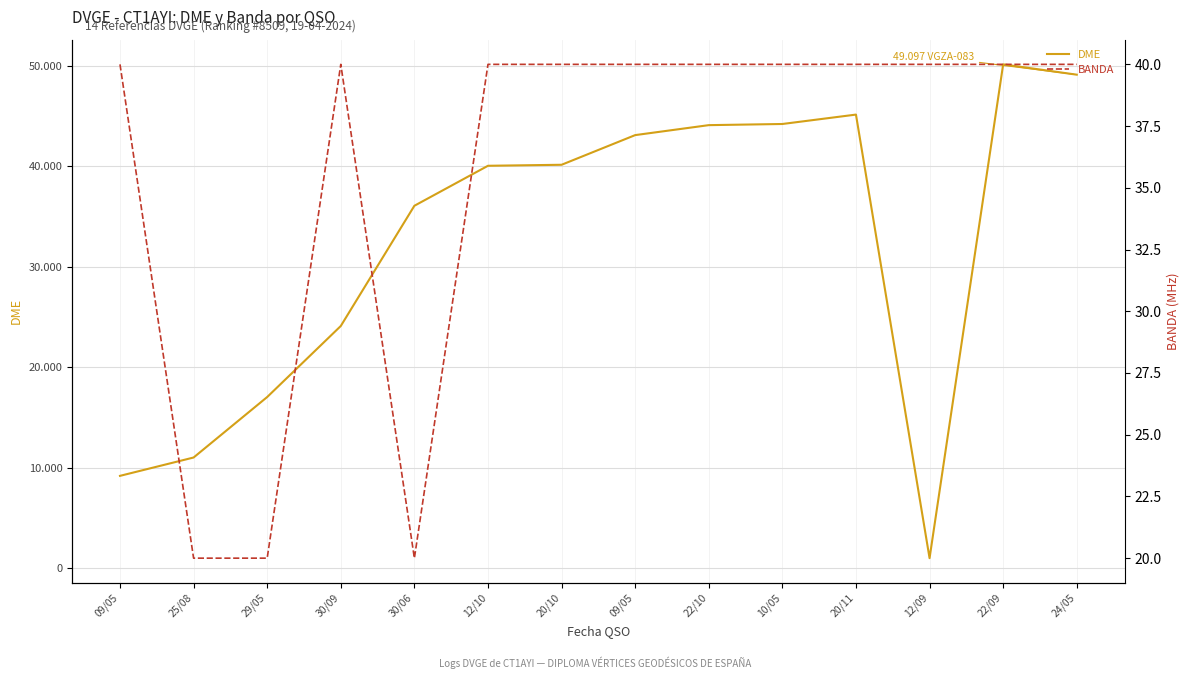

True or false: BANDA has a value of 40 at 22/09.

True